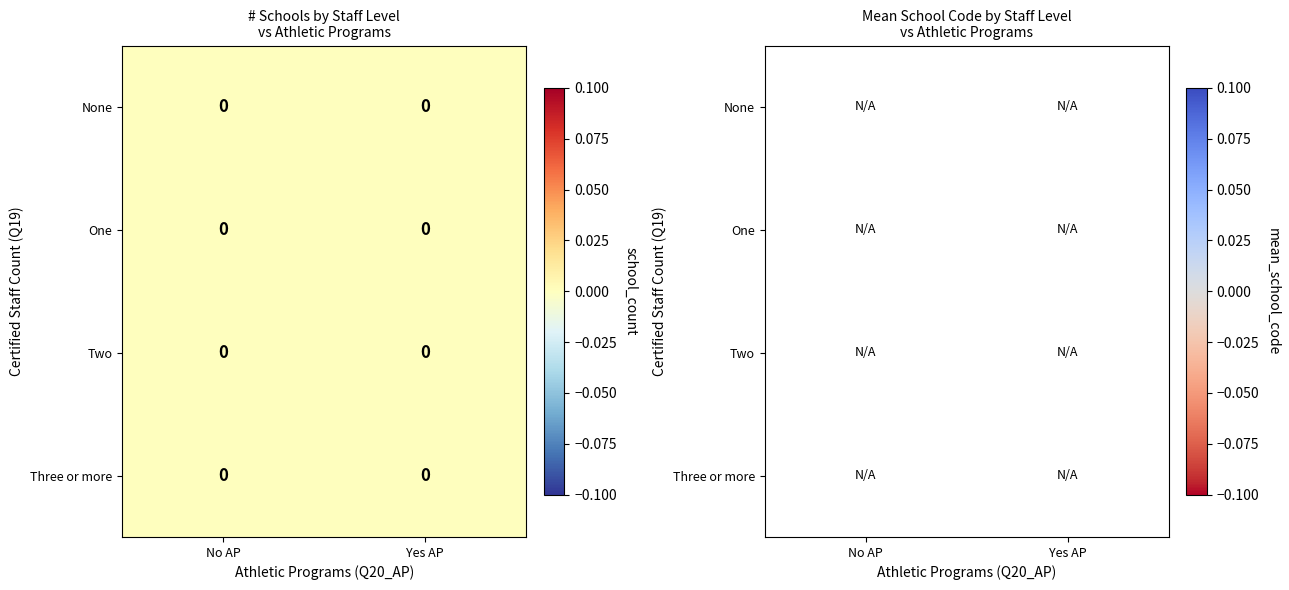

List the series in order of their peak value, highest first.

None, One, Two, Three or more